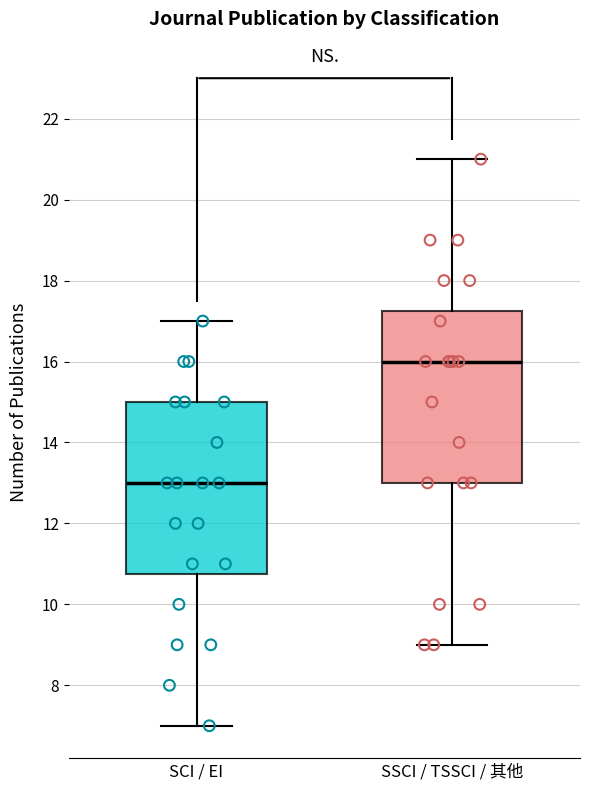

Reading left to right, read every box against the y-axis: the position of its median line, the range the box covers, and the ends of its whiskers. The values are not printed on the chart, so give them approximately, as read against the axis.

SCI / EI: median 13.0, box 10.8 to 15.0, whiskers 7.0 to 17.0
SSCI / TSSCI / 其他: median 16.0, box 13.0 to 17.2, whiskers 9.0 to 21.0